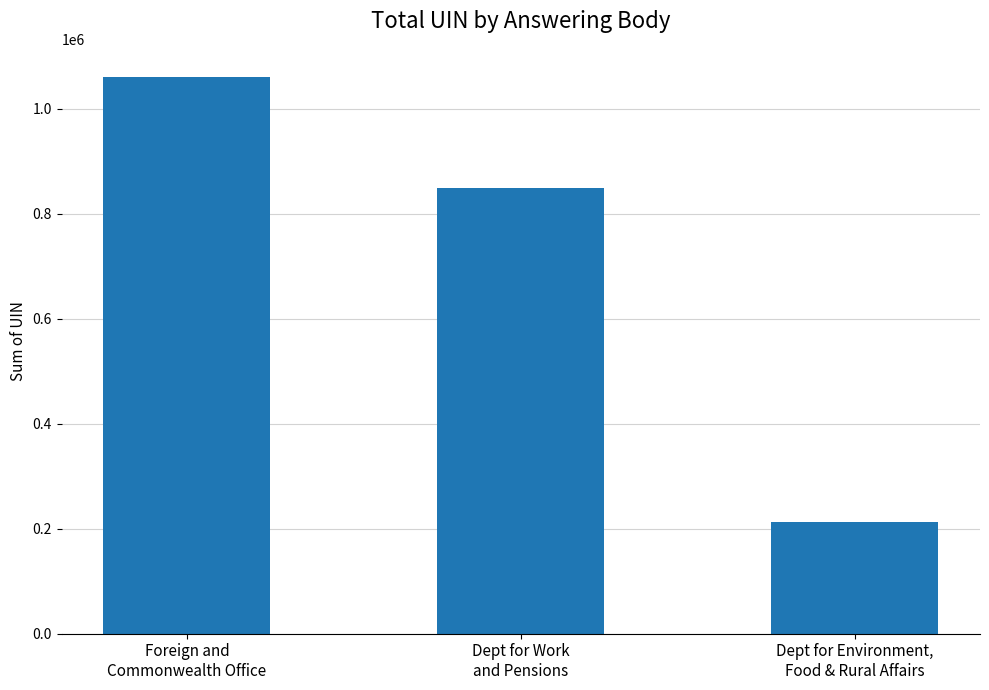

At which category does the chart reach its minimum across all series?

Dept for Environment,
Food & Rural Affairs